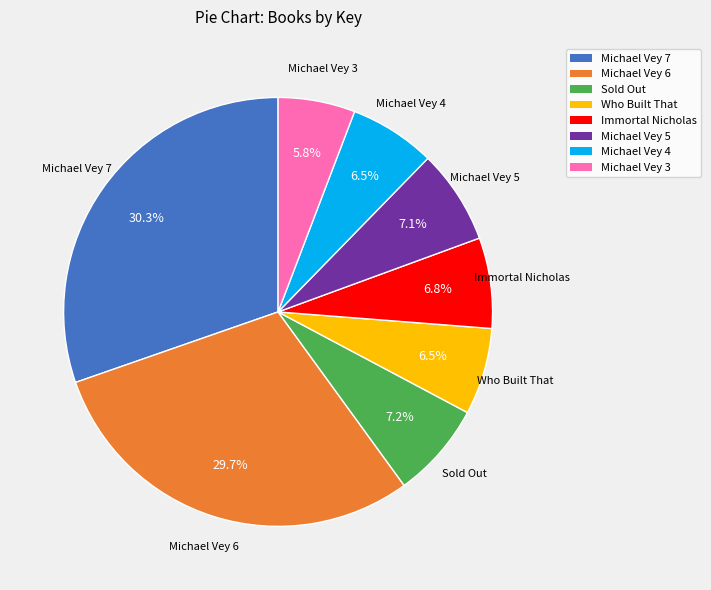

To the nearest percent, what is the combined percentage of Michael Vey 7 and Immortal Nicholas?

37%